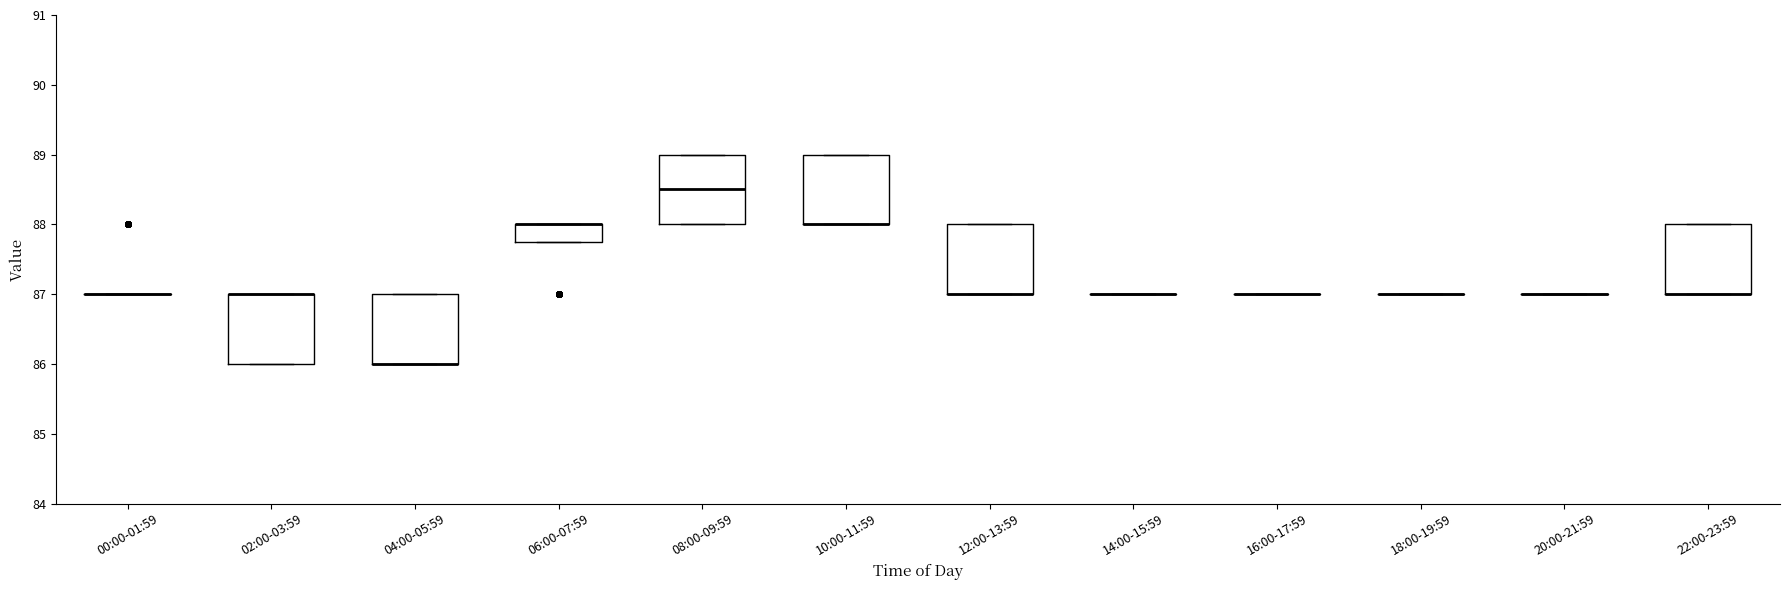

Reading left to right, transcribe this box plot: for each box, give where its median line is, the range the box spans, and where its two whiskers end, as read against the y-axis. The values are not printed on the chart, so give them approximately, as read against the axis.

00:00-01:59: box collapsed to a line at 87.0, whiskers 87.0 to 87.0
02:00-03:59: median 87.0 (drawn on the box's upper edge), box 86.0 to 87.0, whiskers 86.0 to 87.0
04:00-05:59: median 86.0 (drawn on the box's lower edge), box 86.0 to 87.0, whiskers 86.0 to 87.0
06:00-07:59: median 88.0 (drawn on the box's upper edge), box 87.8 to 88.0, whiskers 87.8 to 88.0
08:00-09:59: median 88.5, box 88.0 to 89.0, whiskers 88.0 to 89.0
10:00-11:59: median 88.0 (drawn on the box's lower edge), box 88.0 to 89.0, whiskers 88.0 to 89.0
12:00-13:59: median 87.0 (drawn on the box's lower edge), box 87.0 to 88.0, whiskers 87.0 to 88.0
14:00-15:59: box collapsed to a line at 87.0, whiskers 87.0 to 87.0
16:00-17:59: box collapsed to a line at 87.0, whiskers 87.0 to 87.0
18:00-19:59: box collapsed to a line at 87.0, whiskers 87.0 to 87.0
20:00-21:59: box collapsed to a line at 87.0, whiskers 87.0 to 87.0
22:00-23:59: median 87.0 (drawn on the box's lower edge), box 87.0 to 88.0, whiskers 87.0 to 88.0